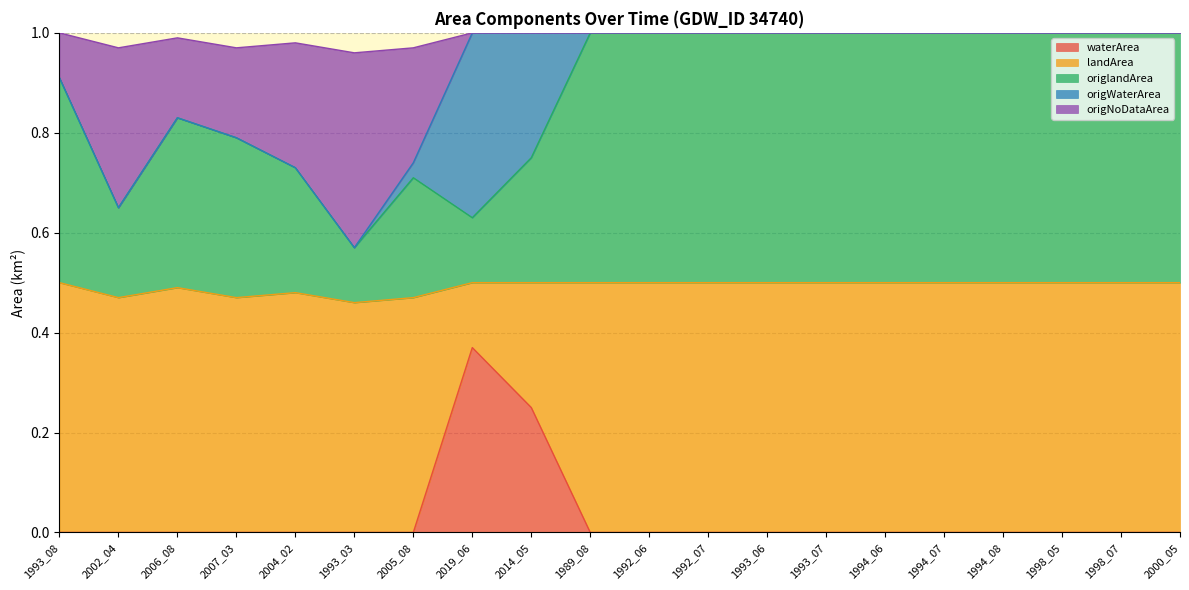

True or false: waterArea has a value of 0.2 at 1994_06.

False